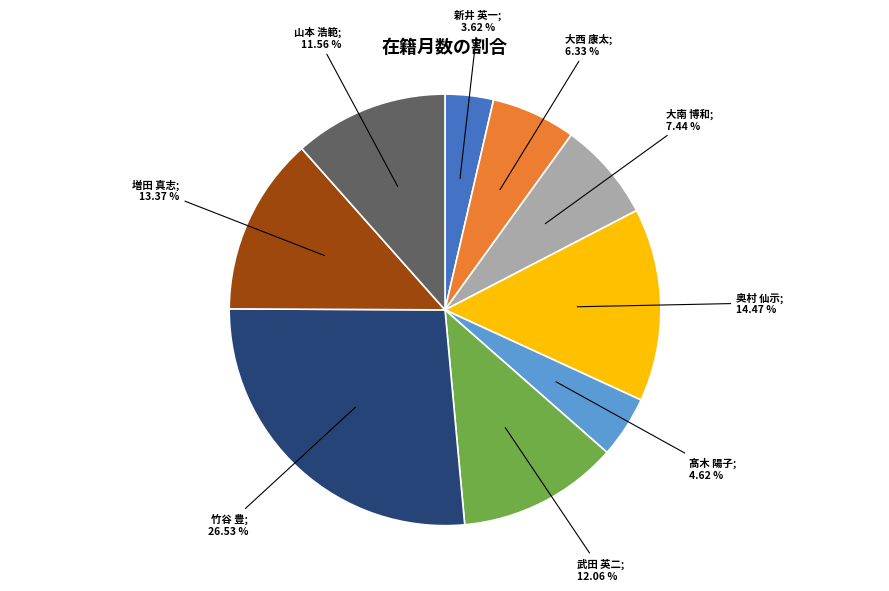

Is there any slice that represents more than half of the pie?

No